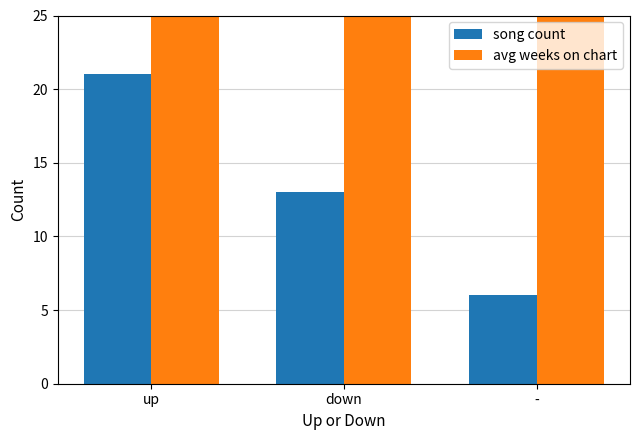

What is the sum of the avg weeks on chart values at - and down?

69